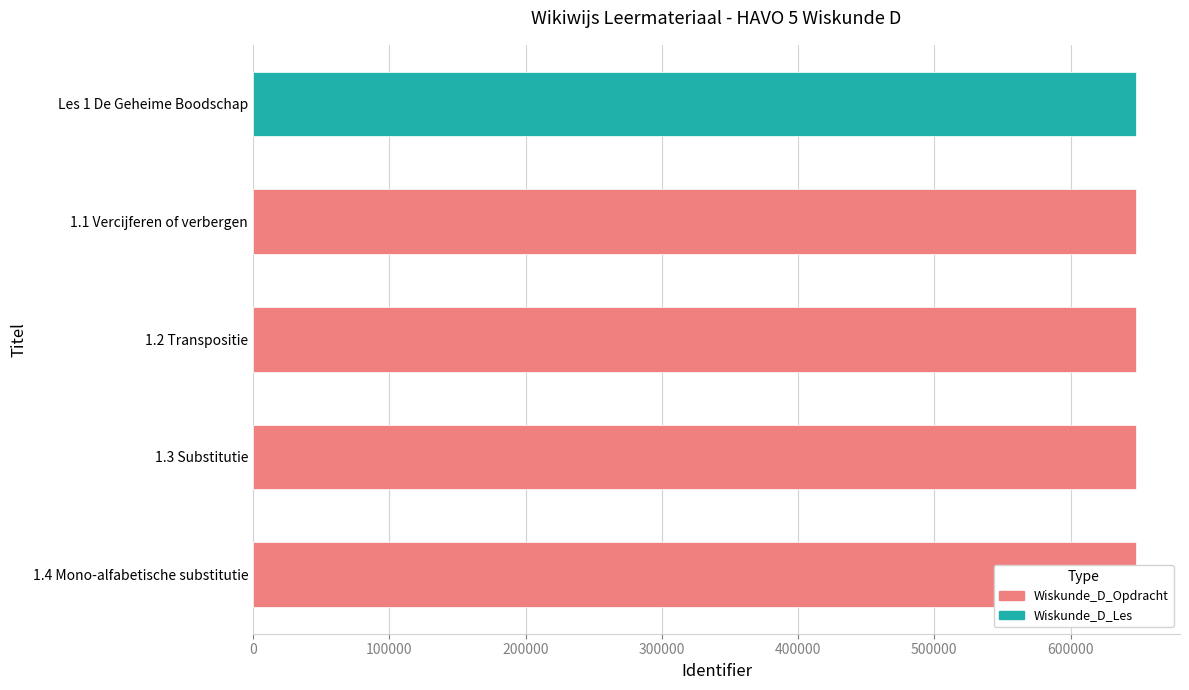

Which label corresponds to the largest value in the chart?

1.4 Mono-alfabetische substitutie